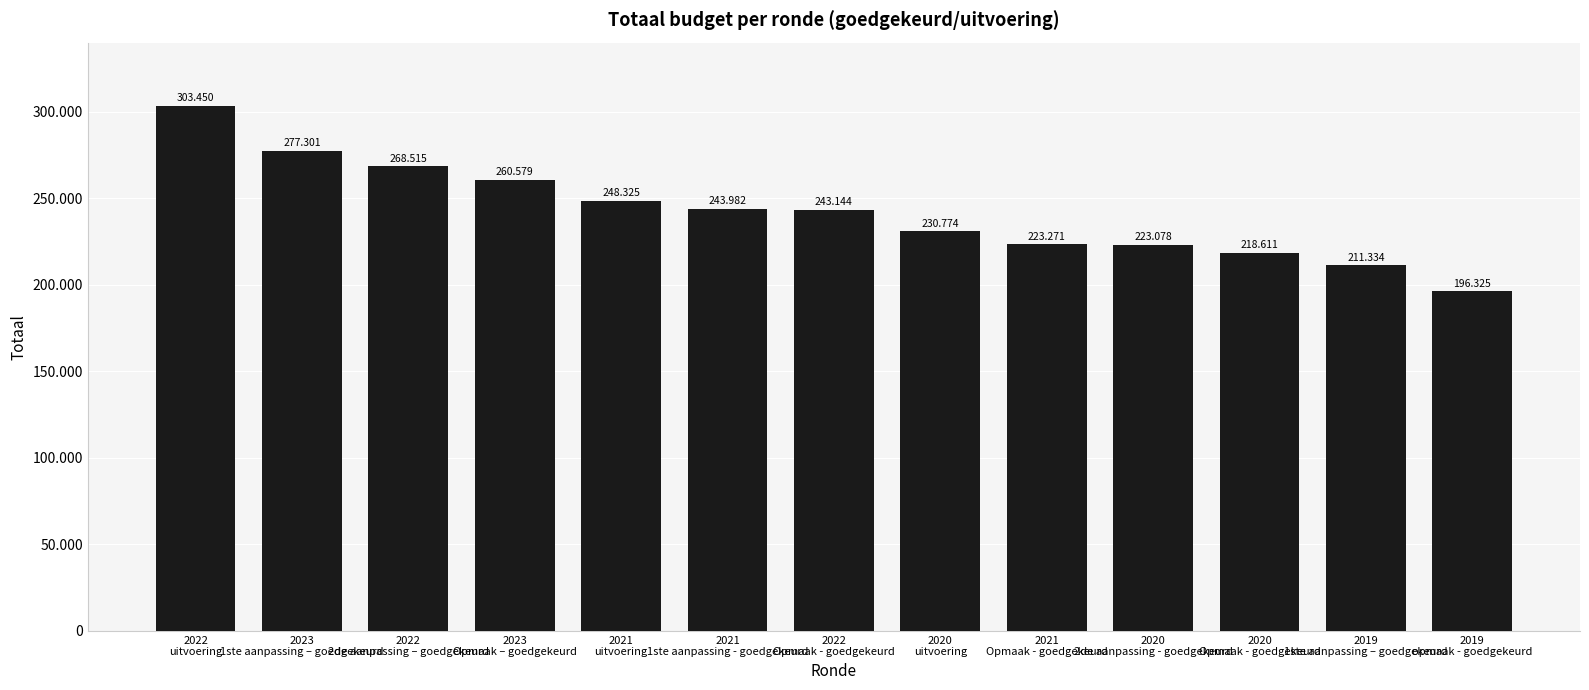

What is the sum of the values at 2023
Opmaak – goedgekeurd and 2023
1ste aanpassing – goedgekeurd?

537880